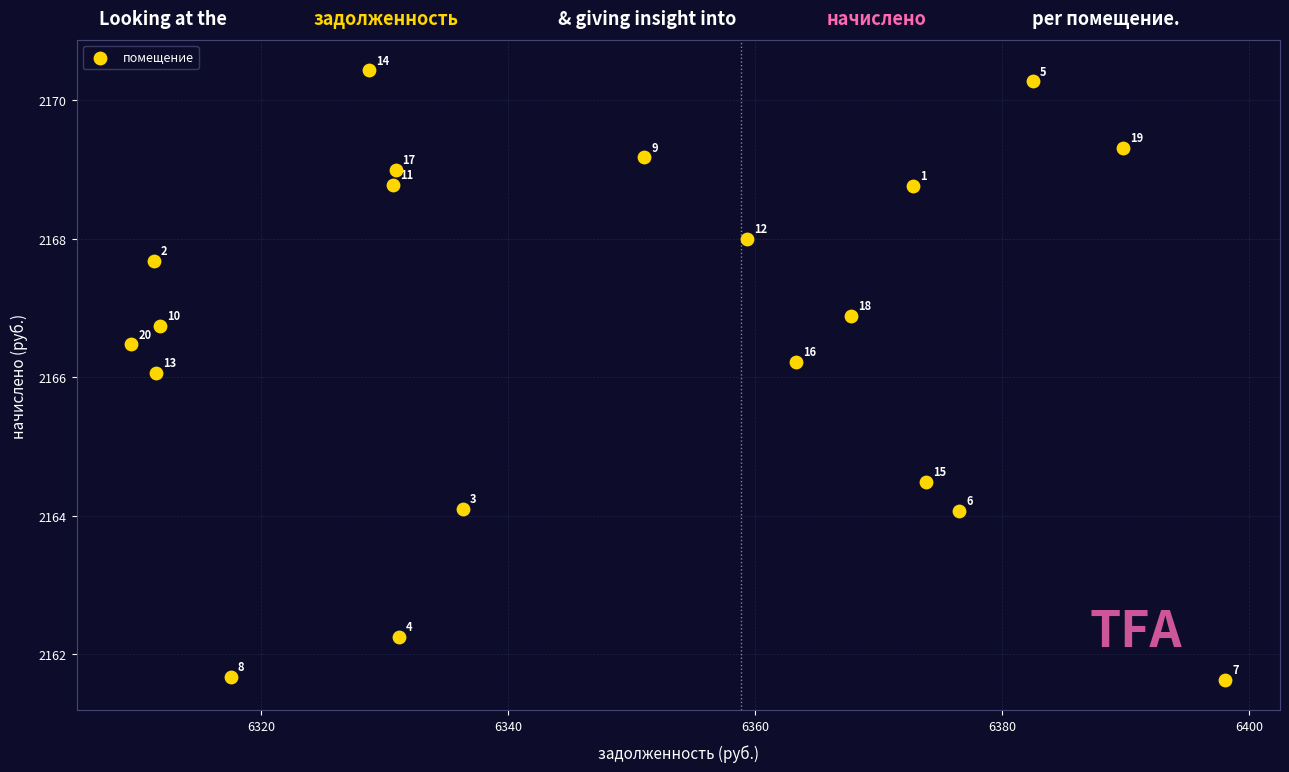

What Y value in the scatter plot is closest to 2166?

2166.1